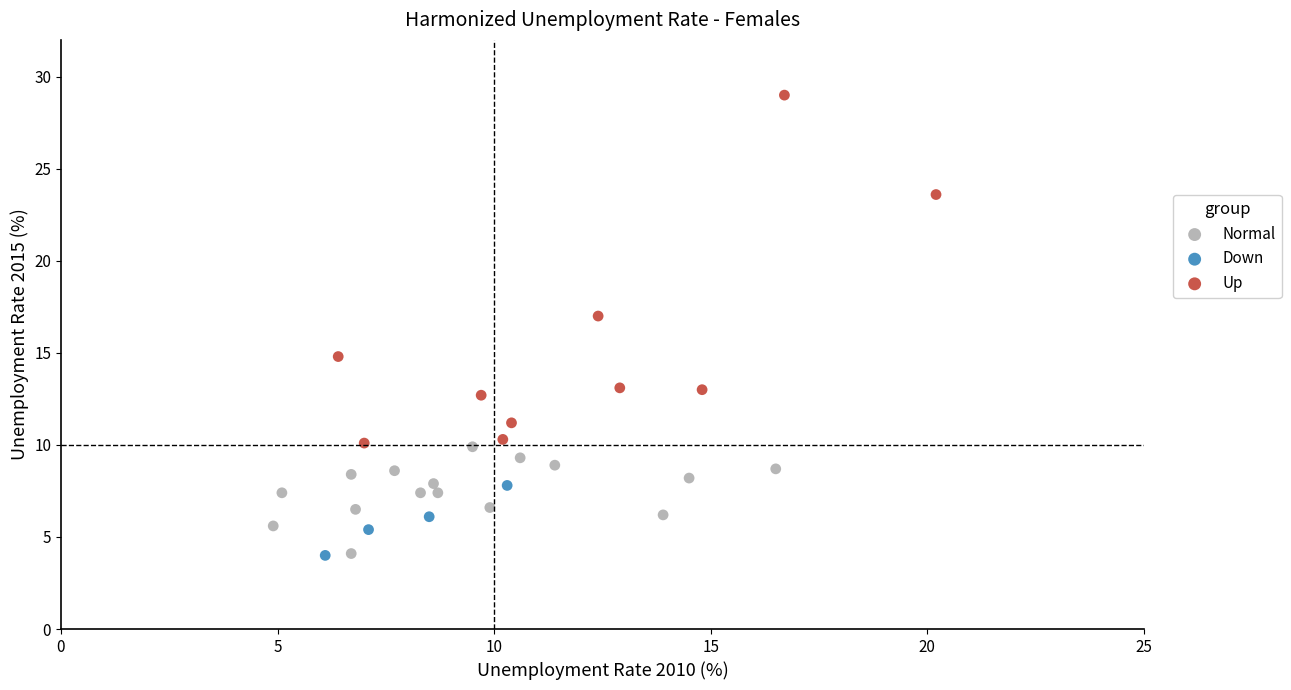

Which series has the widest spread of Y values?

Up